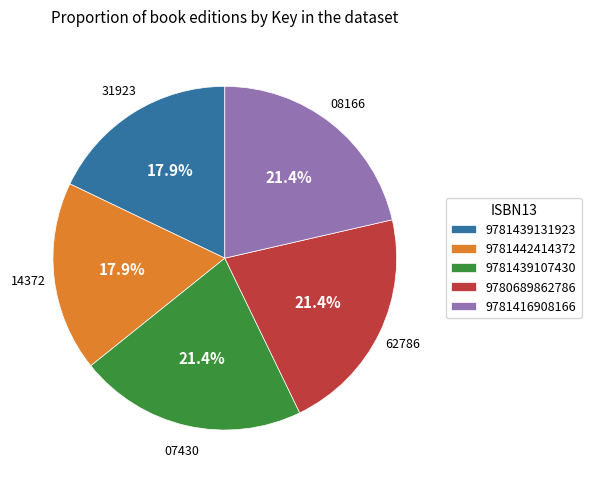

What is the total percentage of 9780689862786 and 9781416908166?

42.8%